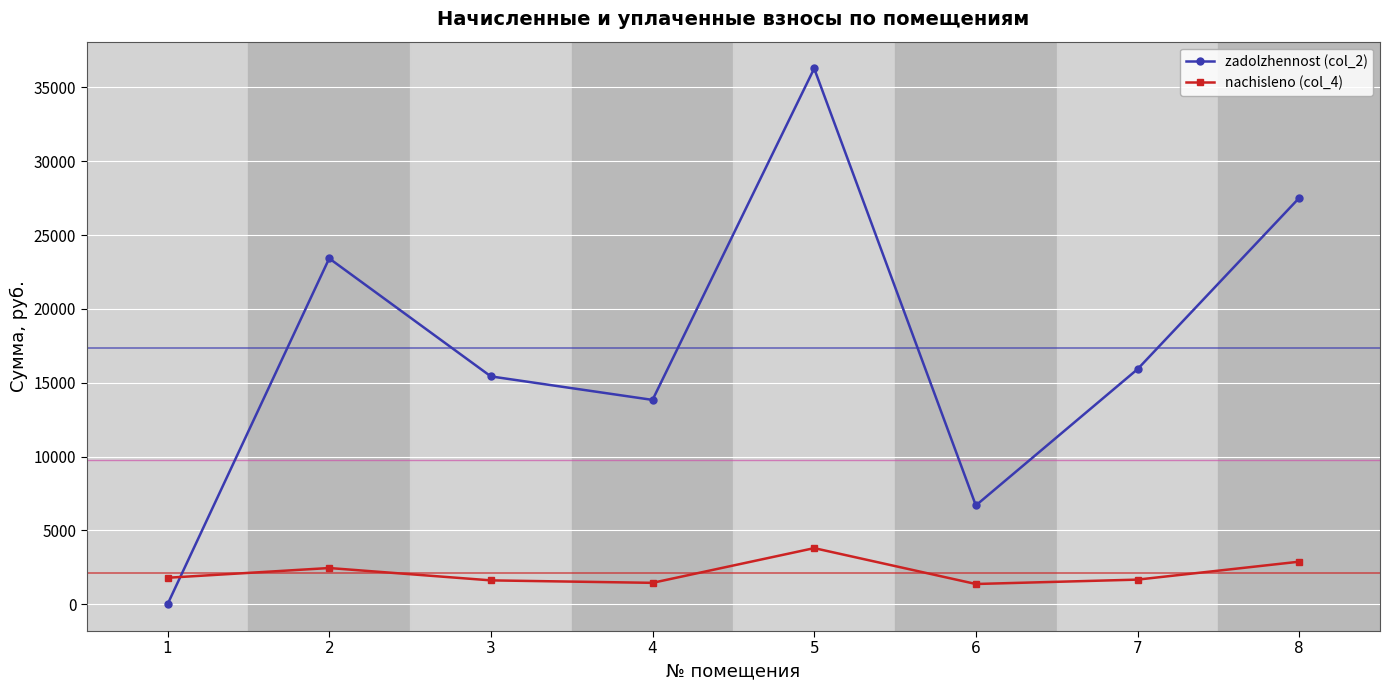

Is the value of nachisleno (col_4) at 8 greater than the value of zadolzhennost (col_2) at 3?

No